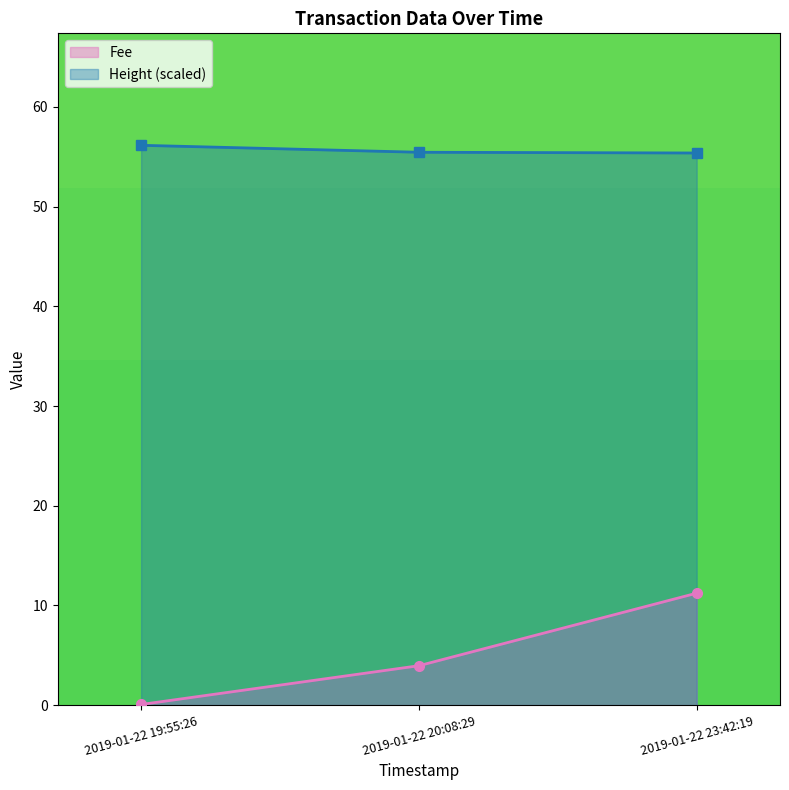

What position from the right is 2019-01-22 23:42:19?

1